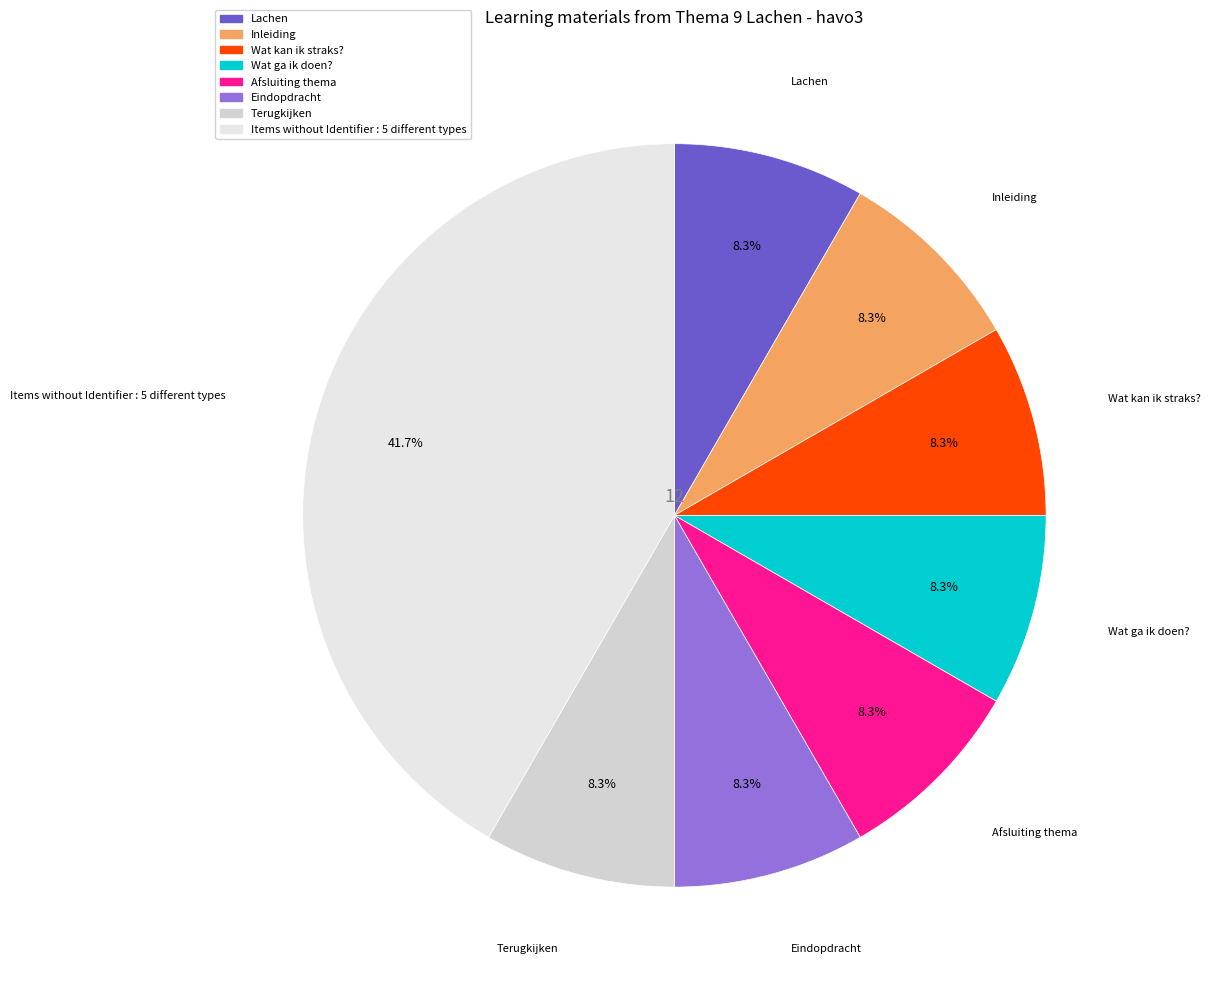

How many segments does this pie chart have?

8